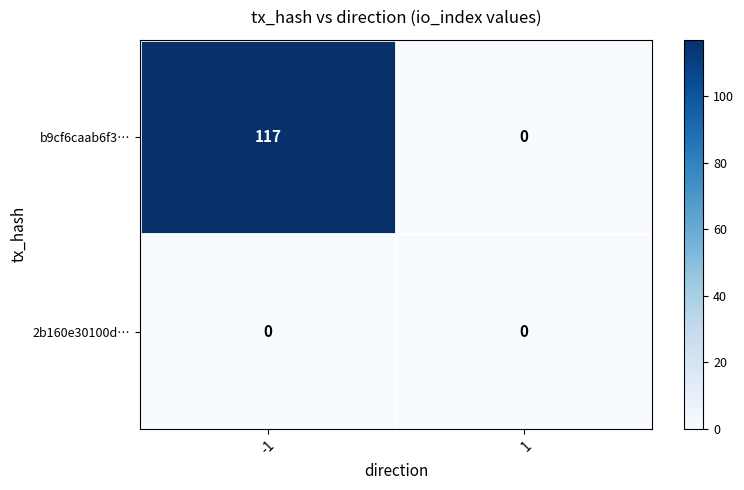

Reading left to right, extract all data points from this chart.

b9cf6caab6f3…: 117	0
2b160e30100d…: 0	0